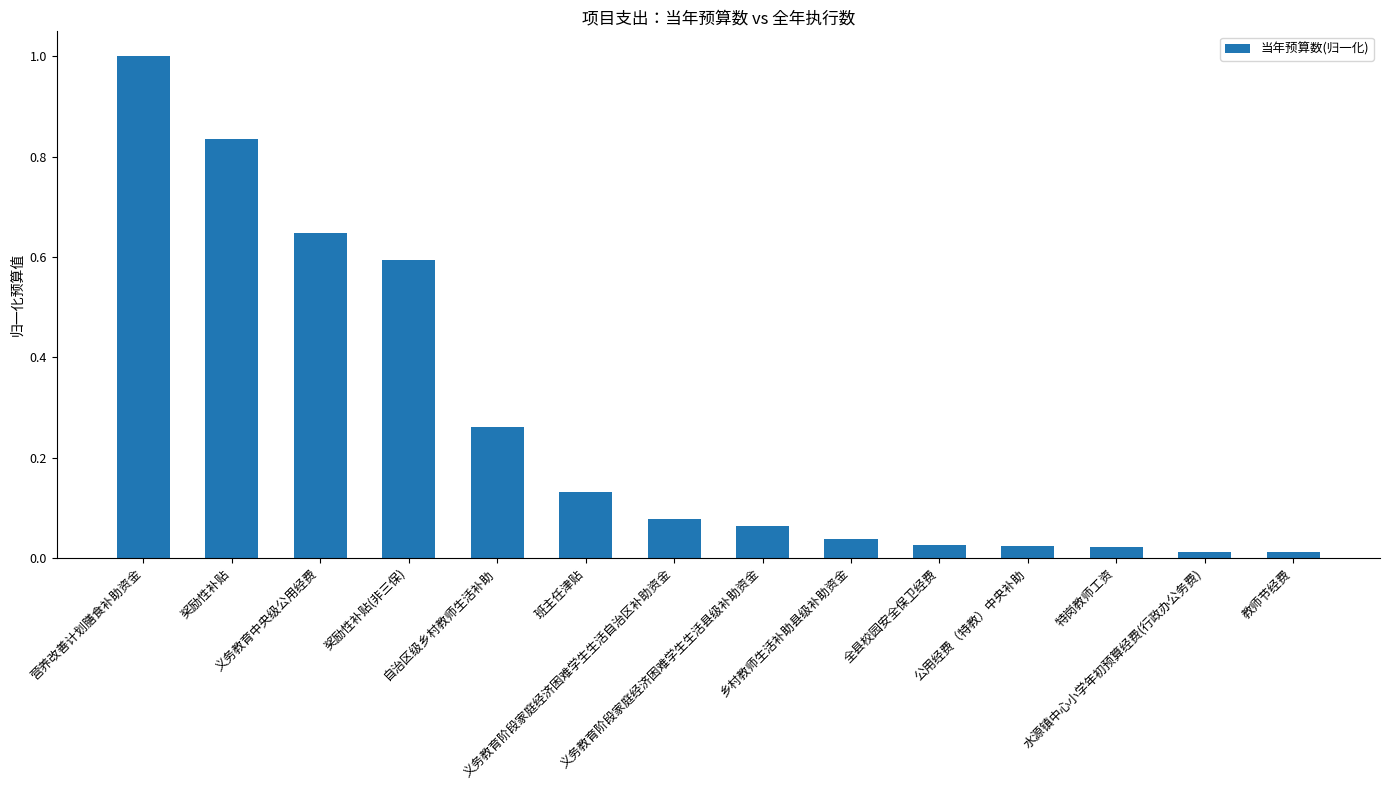

What is the greatest value displayed?

1.0